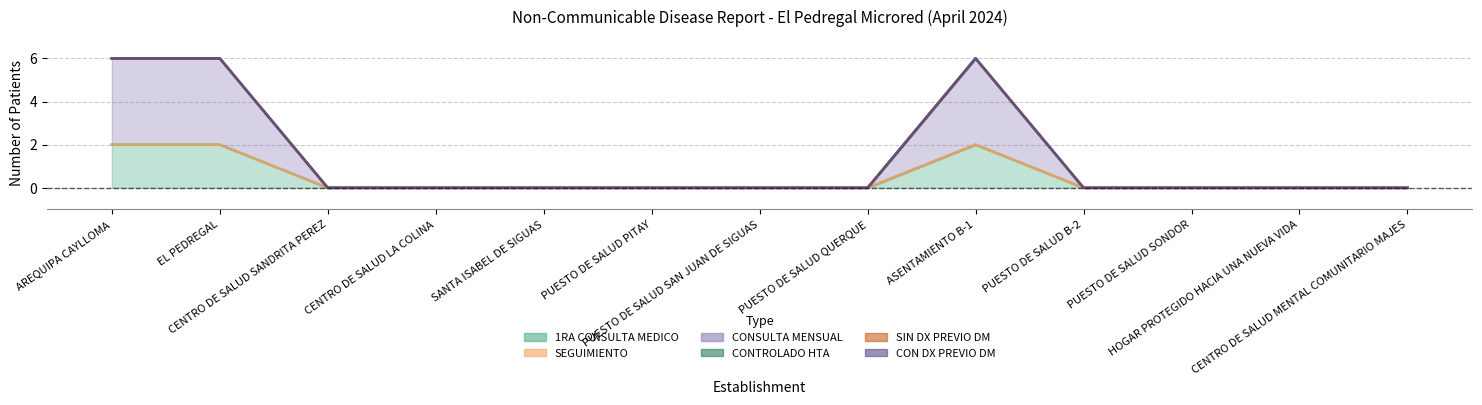

True or false: 1RA CONSULTA MEDICO and CON DX PREVIO DM intersect in this chart.

False